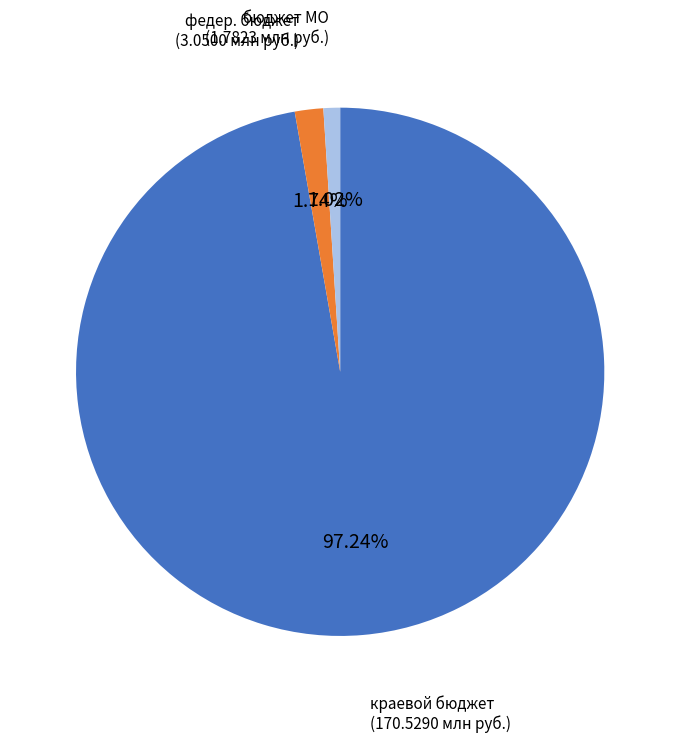

Rank the categories by value from highest to lowest.

краевой бюджет, федер. бюджет, бюджет МО